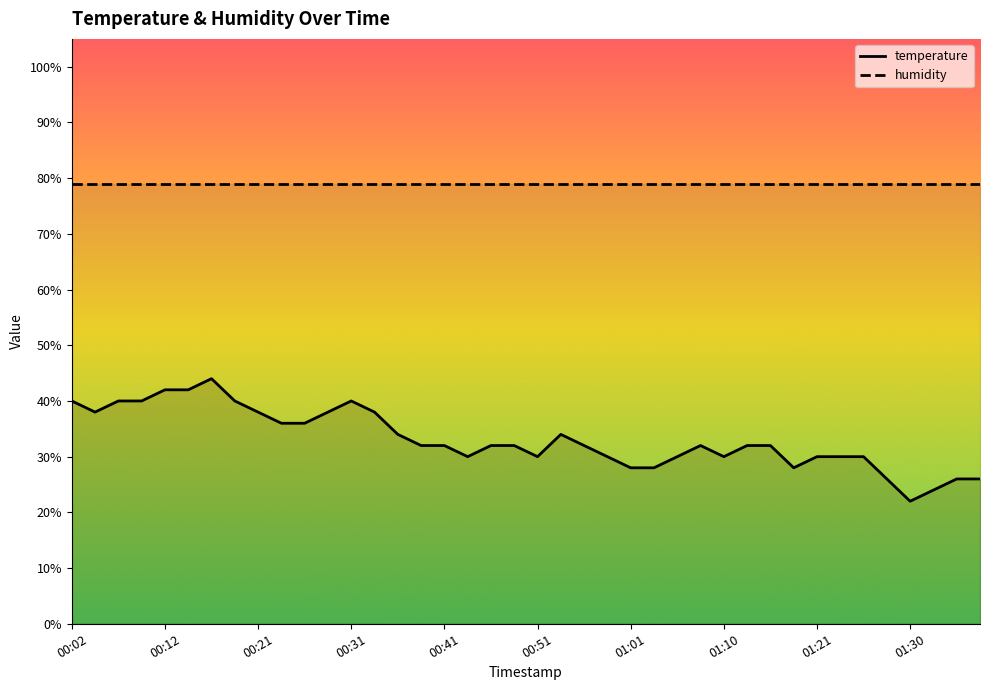

Reading left to right, what are all the values shown in this chart?

00:02=40.0	00:04=38.0	00:07=40.0	00:09=40.0	00:12=42.0	00:14=42.0	00:16=44.0	00:19=40.0	00:21=38.0	00:24=36.0	00:26=36.0	00:29=38.0	00:31=40.0	00:34=38.0	00:36=34.0	00:38=32.0	00:41=32.0	00:43=30.0	00:46=32.0	00:48=32.0	00:51=30.0	00:53=34.0	00:56=32.0	00:58=30.0	01:01=28.0	01:03=28.0	01:05=30.0	01:08=32.0	01:10=30.0	01:13=32.0	01:16=32.0	01:18=28.0	01:21=30.0	01:23=30.0	01:26=30.0	01:28=26.0	01:30=22.0	01:33=24.0	01:36=26.0	01:38=26.0